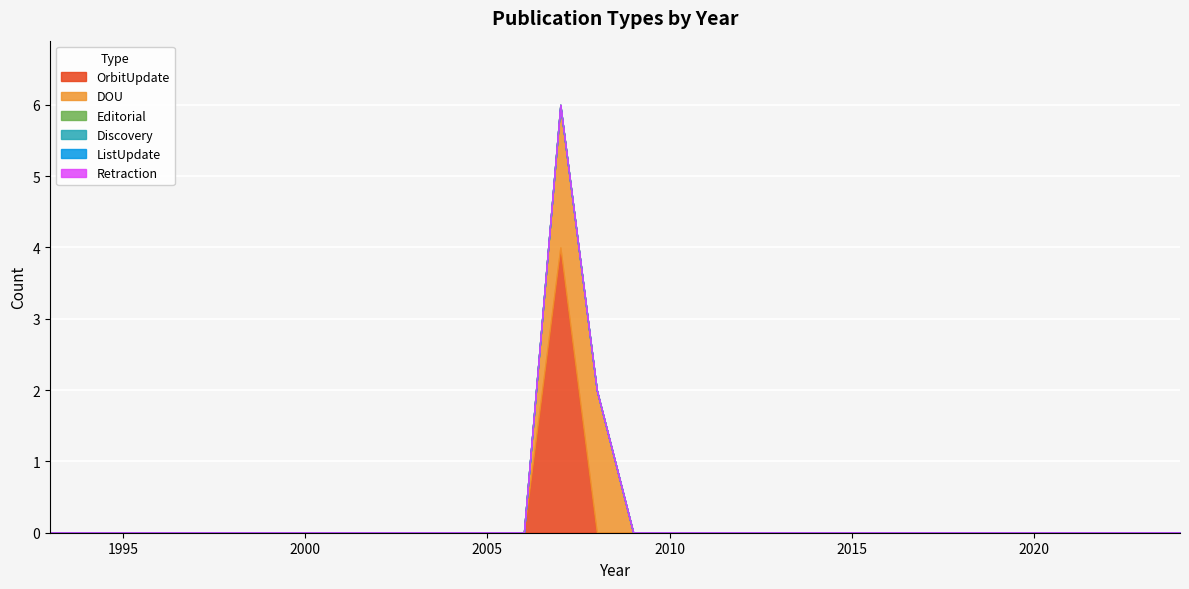

Which series has the largest range (max minus min)?

OrbitUpdate